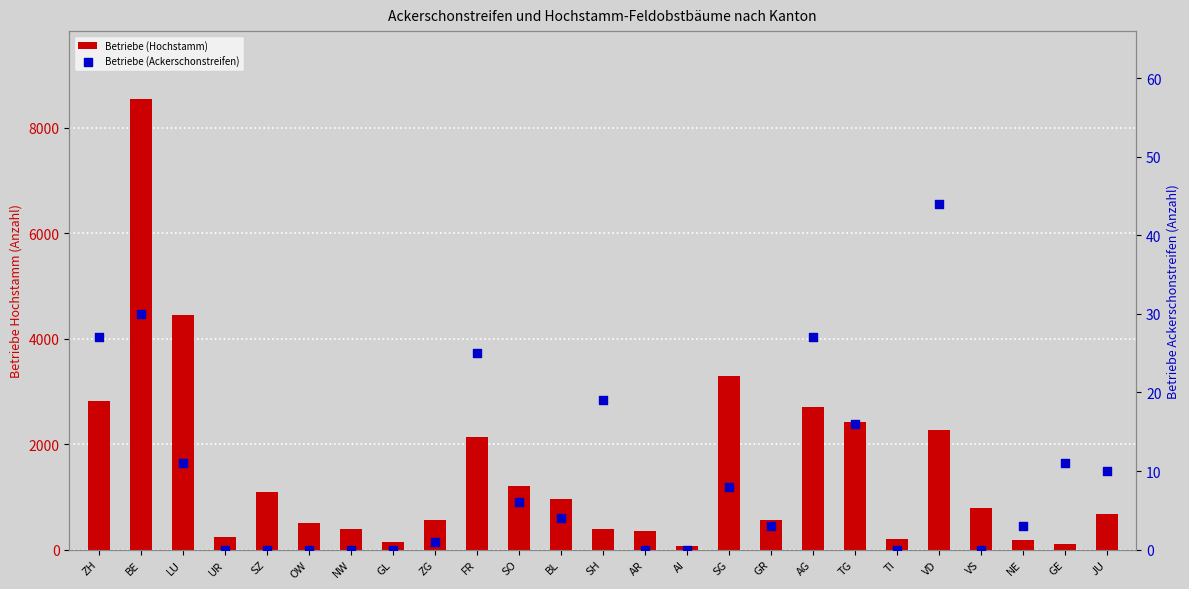

What is the total value across all series at ZG?

556